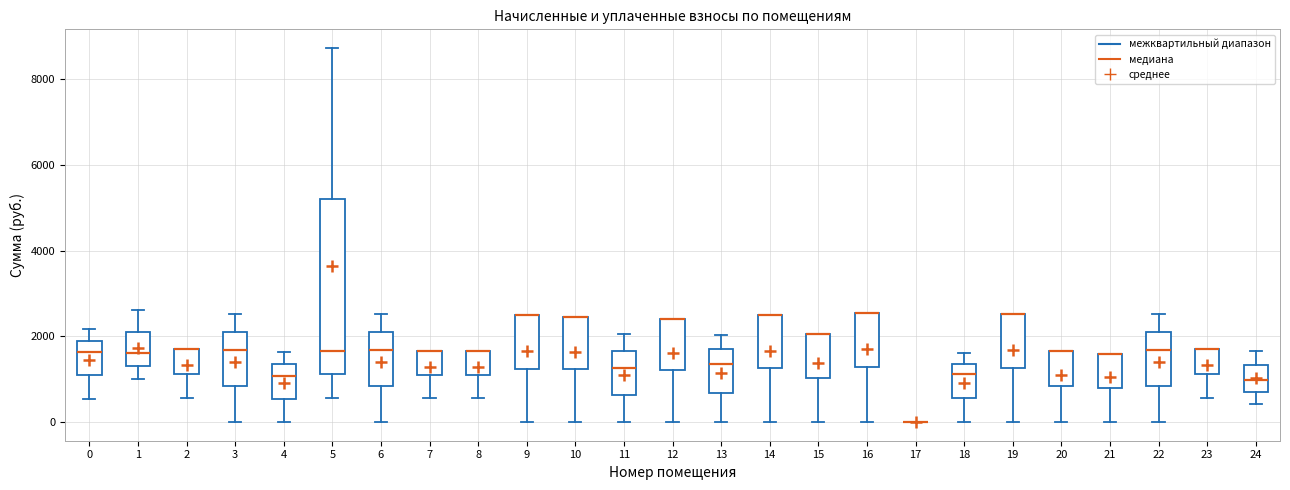

Which box is the tallest, from its lower edge to its upper edge?

5